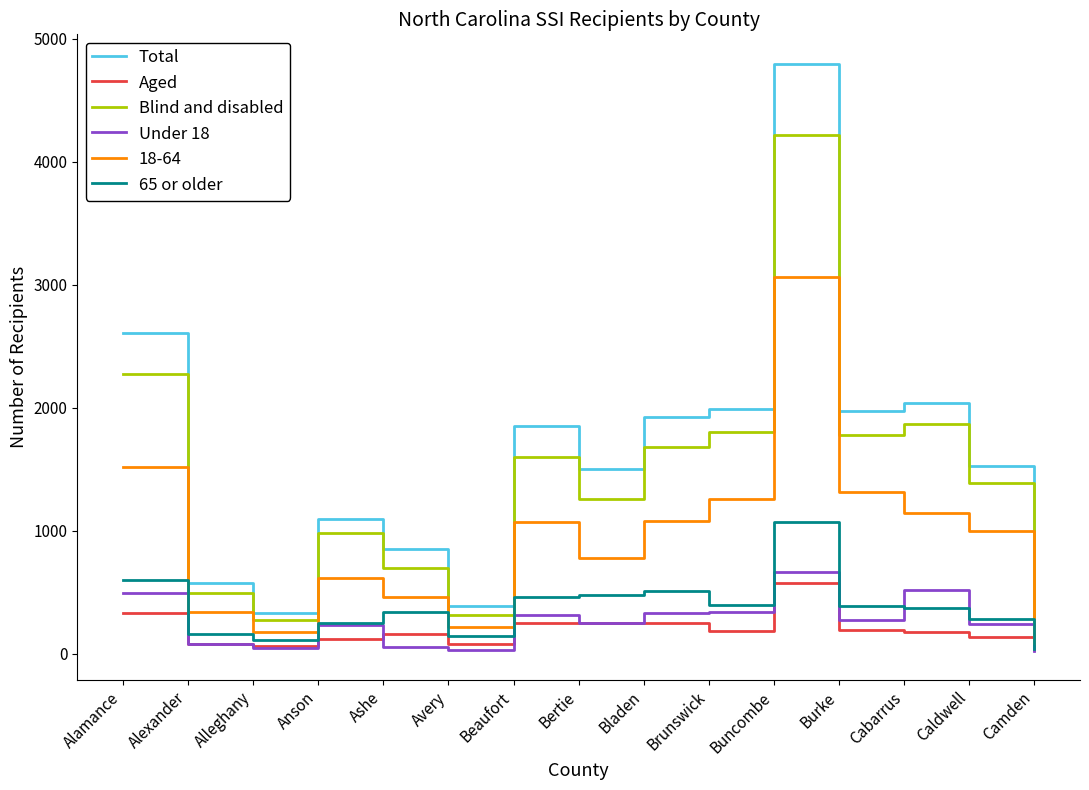

Which label corresponds to the largest value in the chart?

Buncombe